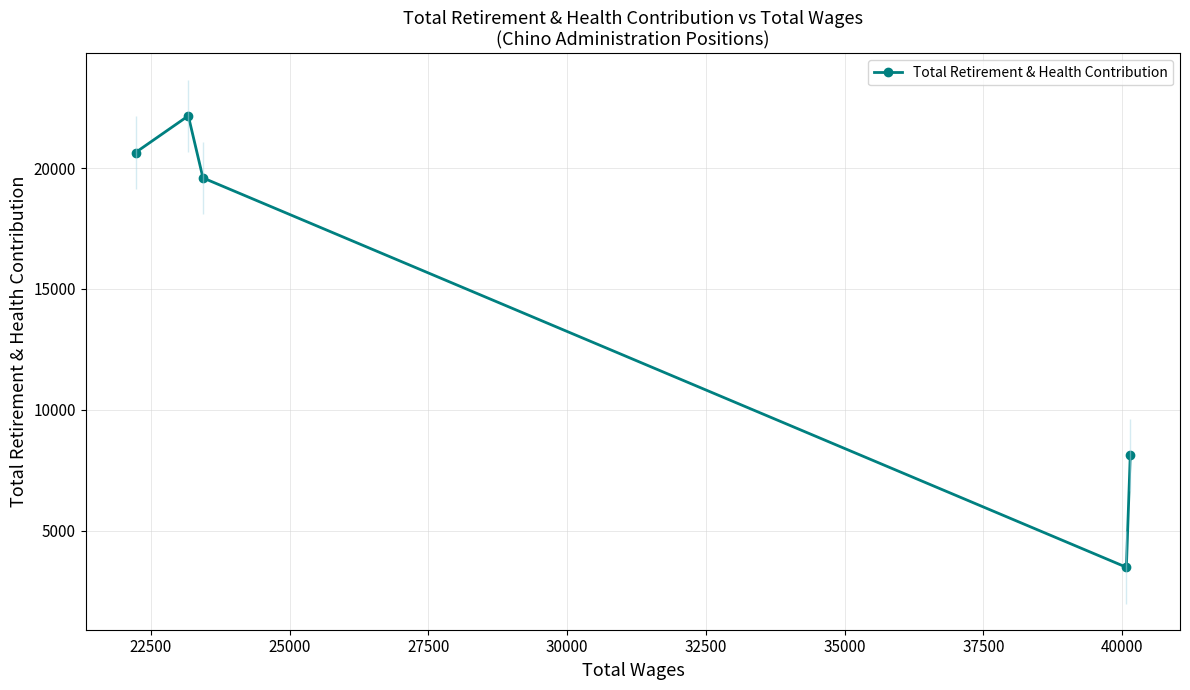

Does the chart display data point markers on the line(s)?

Yes